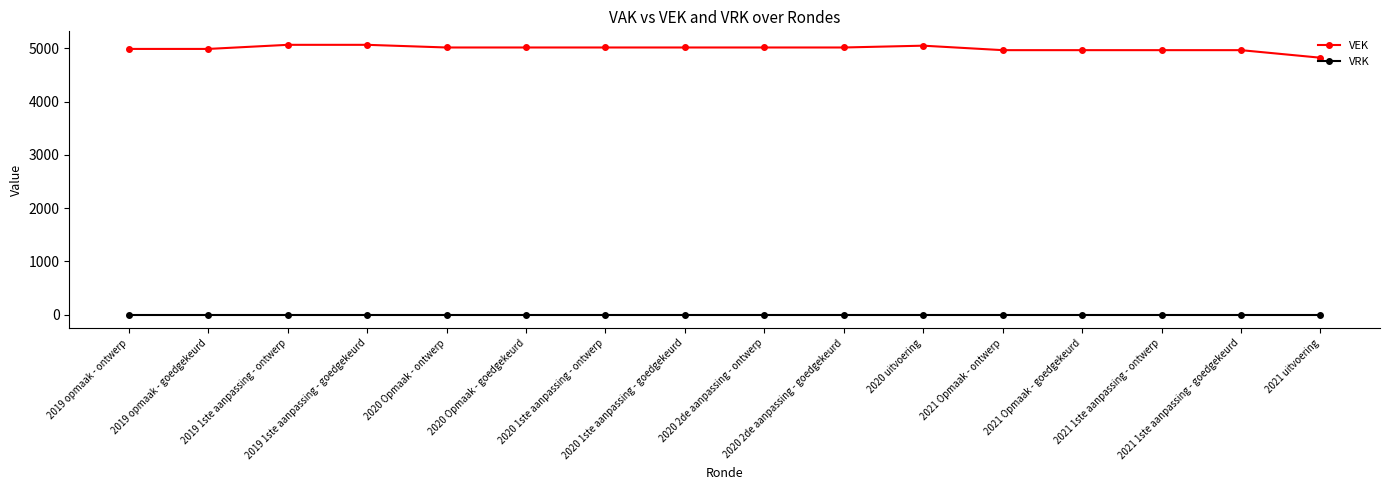

Rank the series by their average value, from highest to lowest.

VEK, VRK